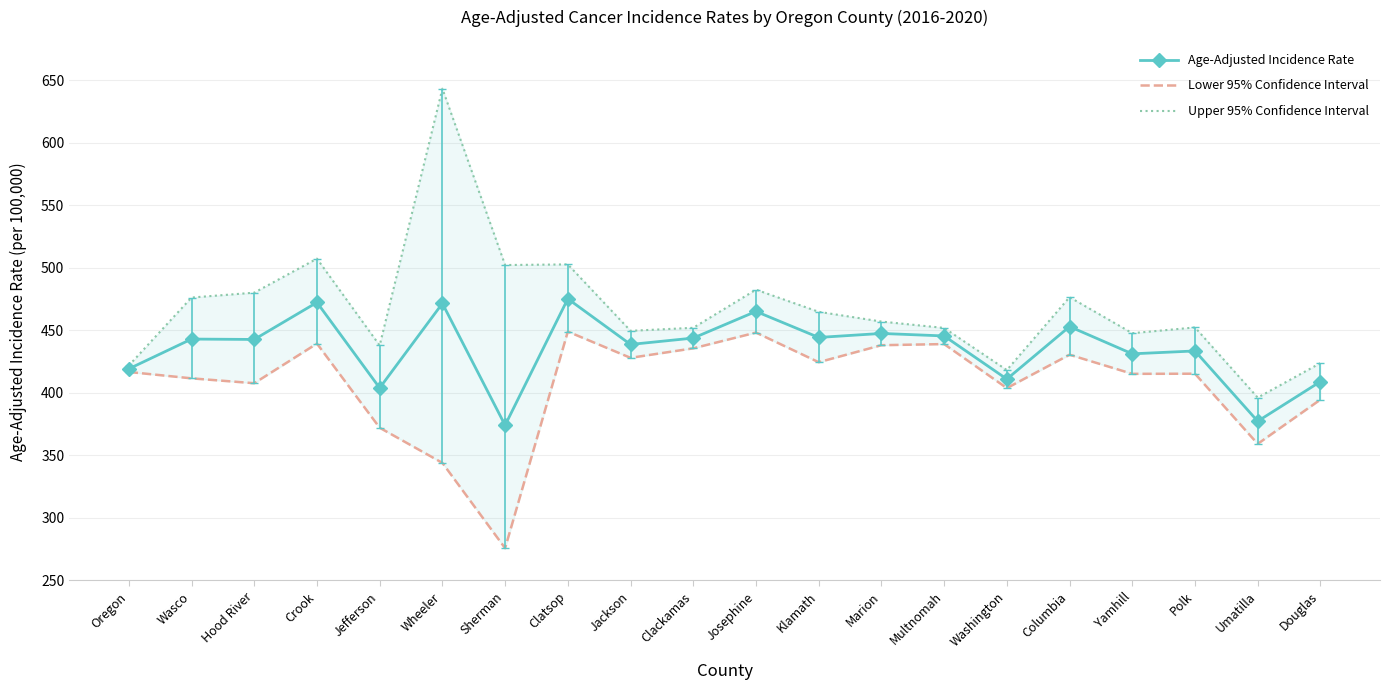

How many lines are shown in the chart?

3